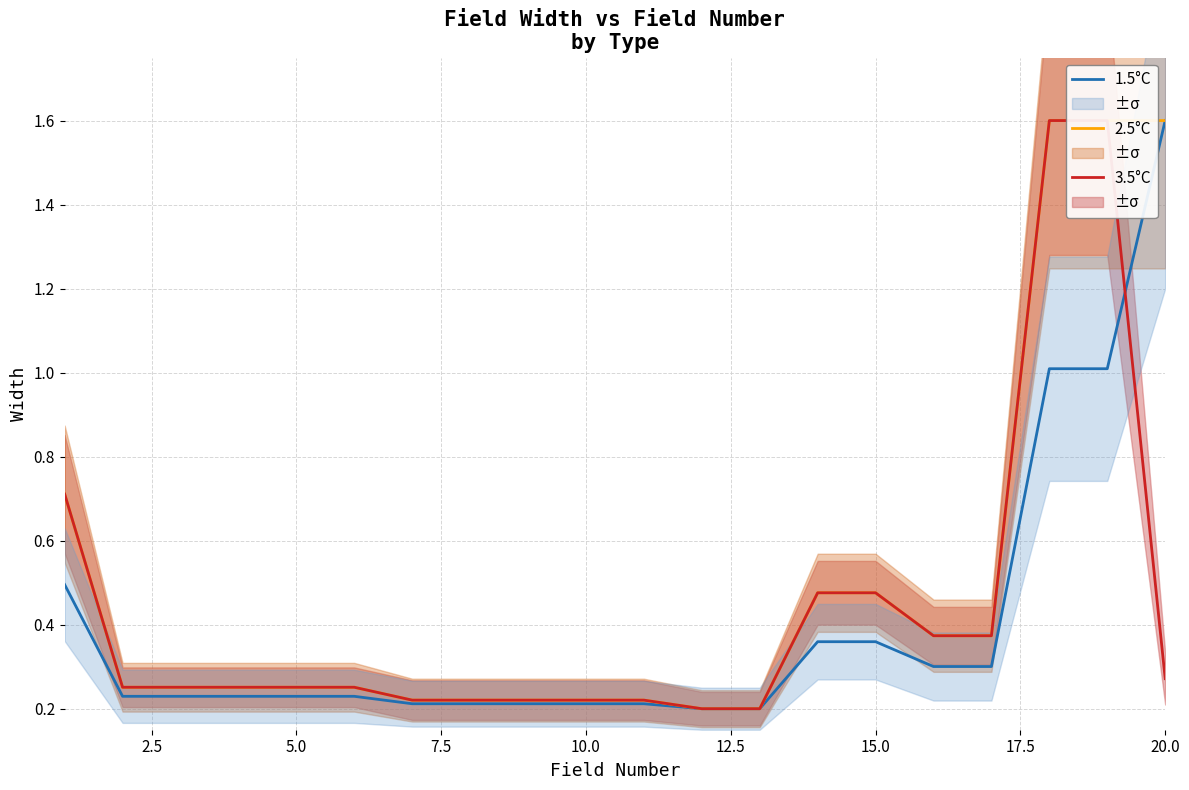

The value of 1.5°C at 10.0 is 0.2. True or false?

True